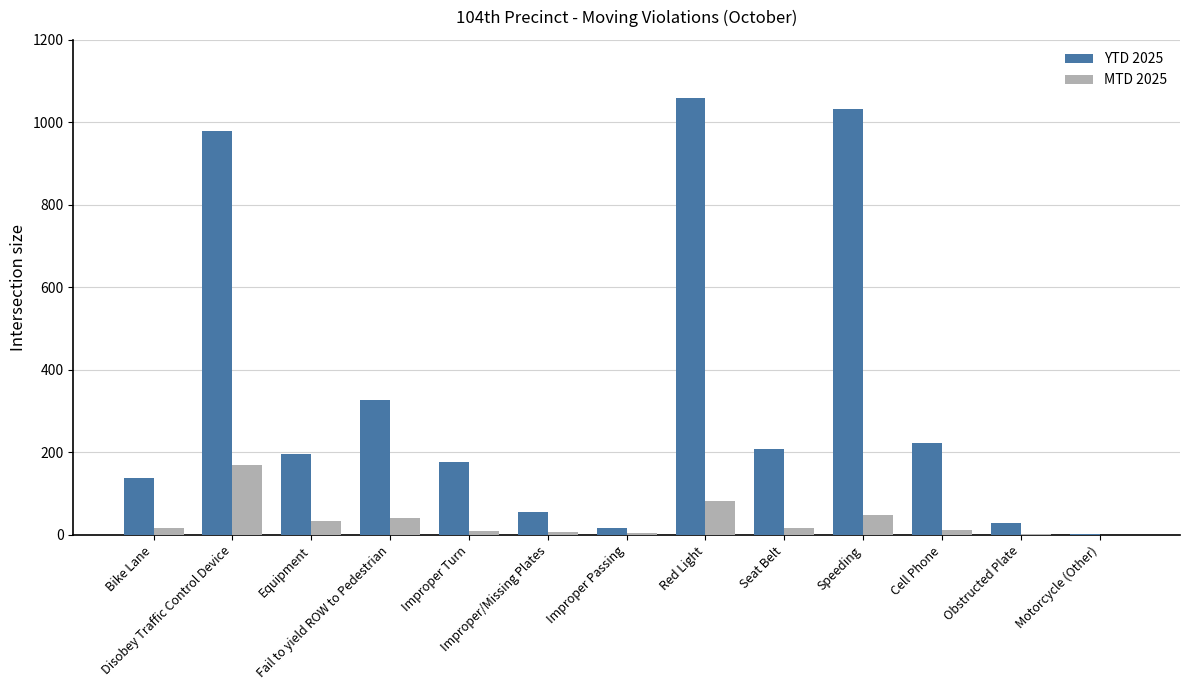

How many data points does each series have?

13